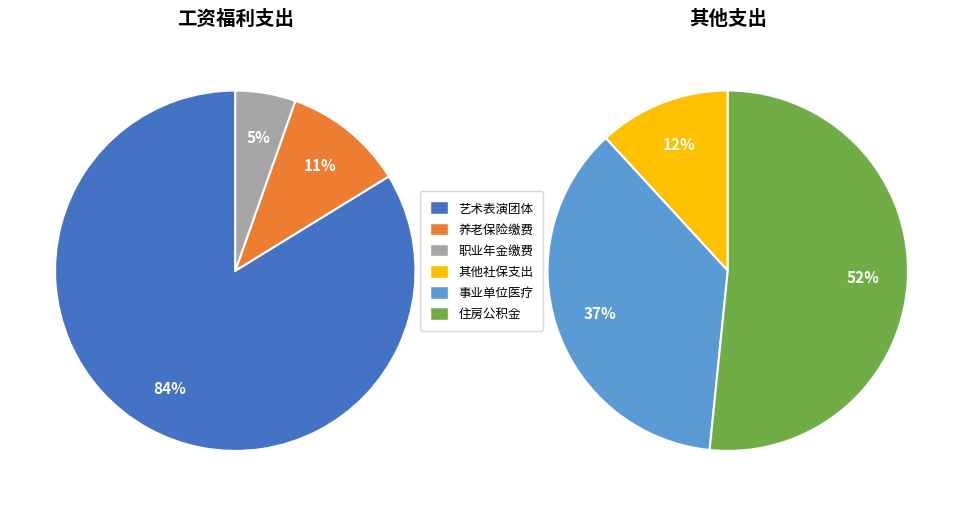

What is the change in value from 机关事业单位职业年金缴费支出 to 其他社会保障和就业支出?

-112808.9